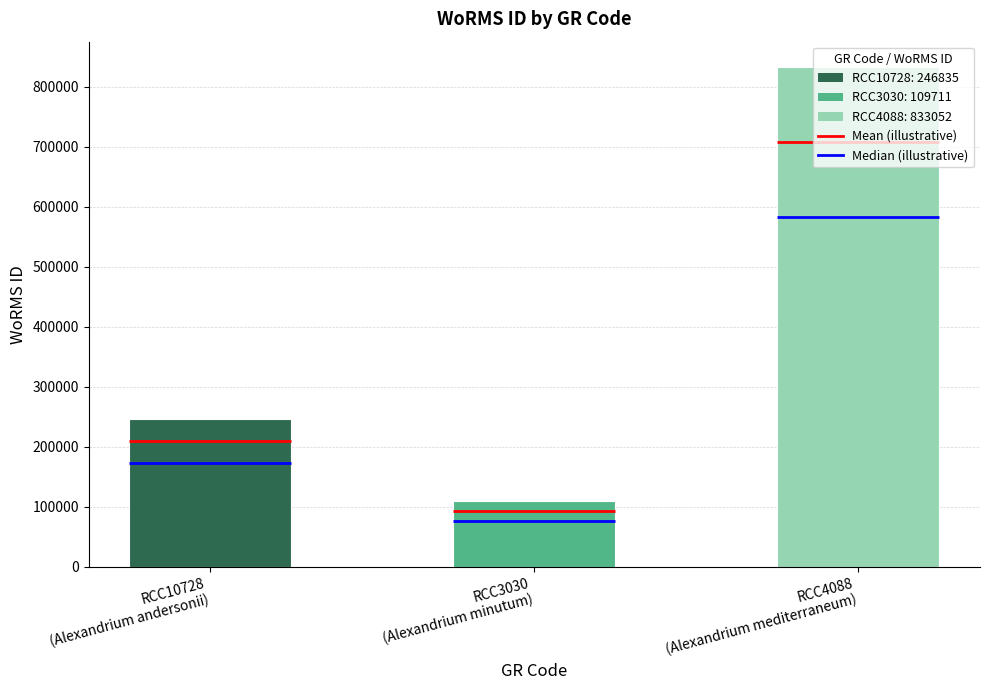

Are the bars horizontal?

No